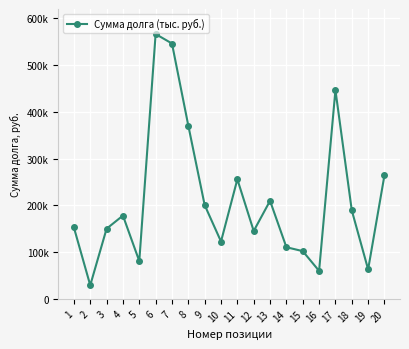

Reading left to right, extract all data points from this chart.

152580.5	28963.0	149982.3	178029.9	80664.9	566445.7	546181.5	370413.3	200521.1	122554.4	255698.9	145079.2	209671.6	110364.2	101996.6	59759.9	446490.0	189293.7	62909.7	264465.5